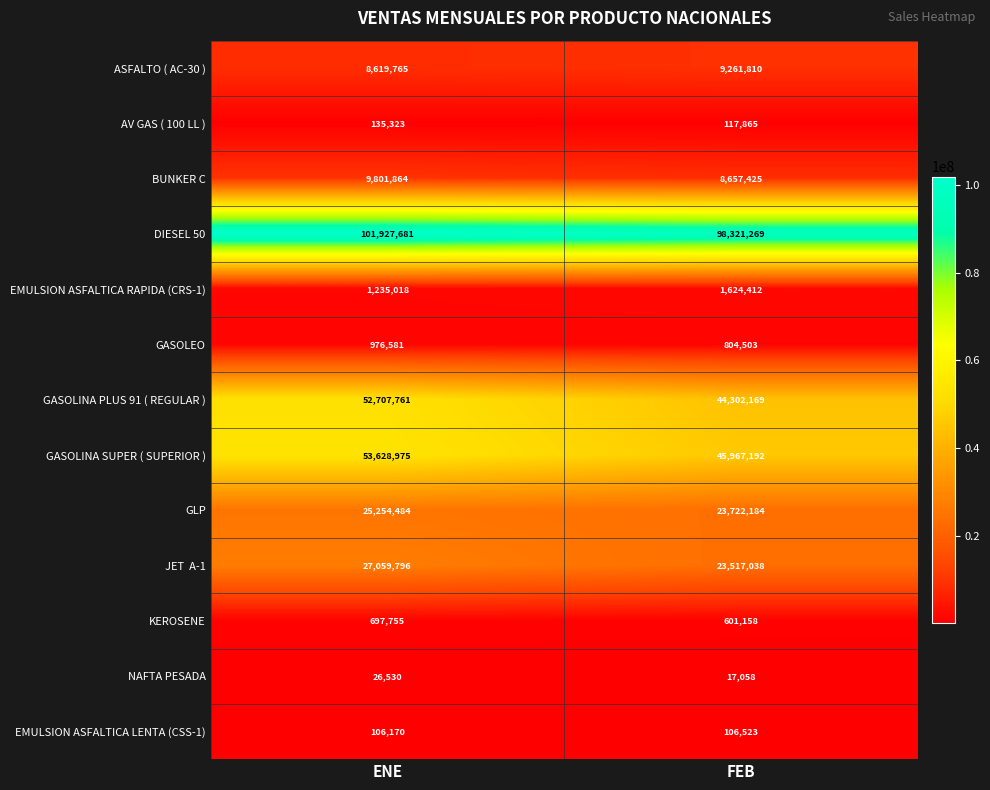

Which series has the largest total across all categories?

DIESEL 50